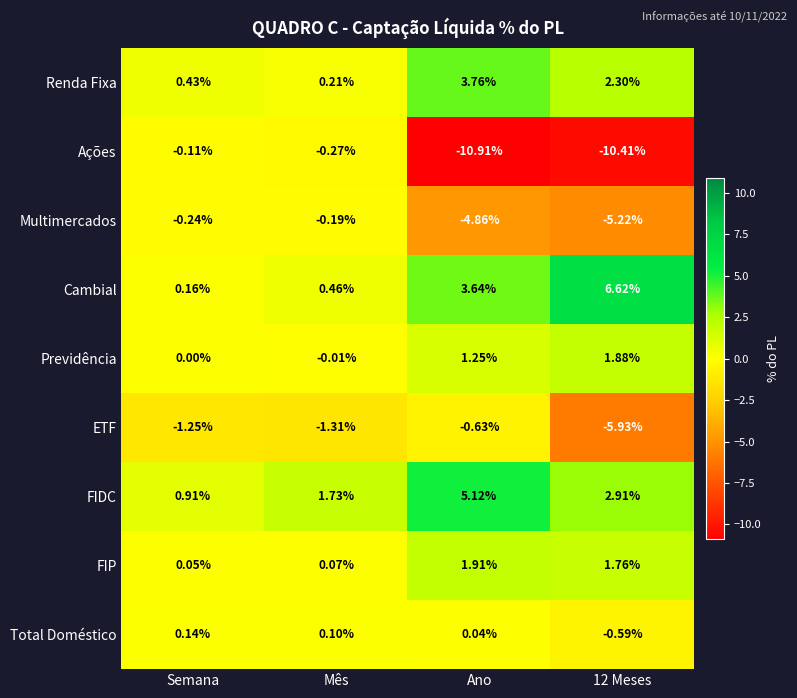

Rank the series by their maximum value, from highest to lowest.

Cambial, FIDC, Renda Fixa, FIP, Previdência, Total Doméstico, Ações, Multimercados, ETF